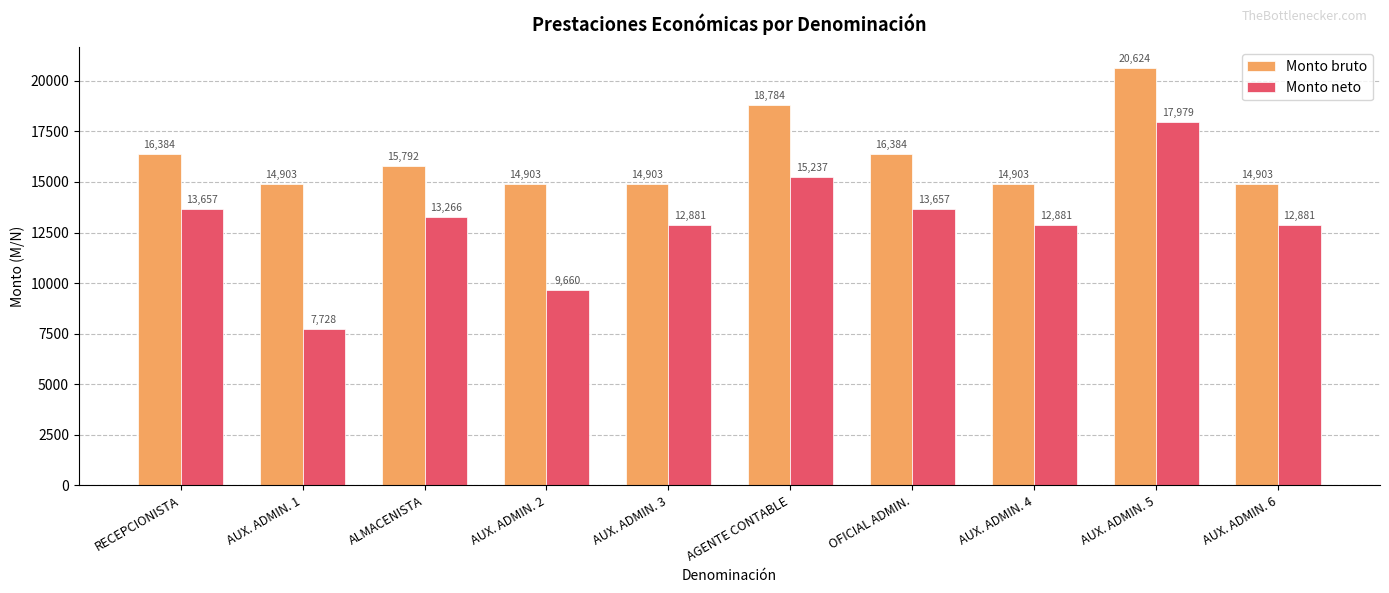

At which label is Monto bruto closest to 17763?

AGENTE CONTABLE